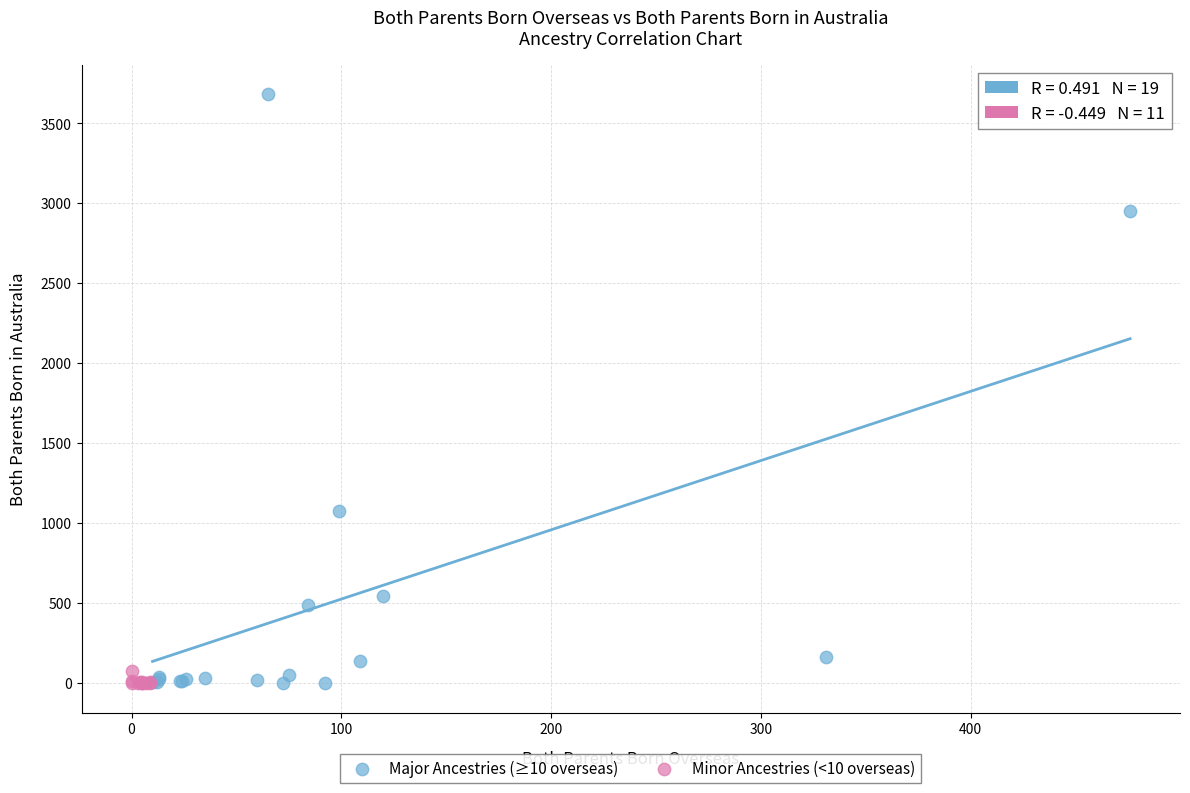

Which series reaches the maximum Y coordinate?

Major Ancestries (≥10 overseas)